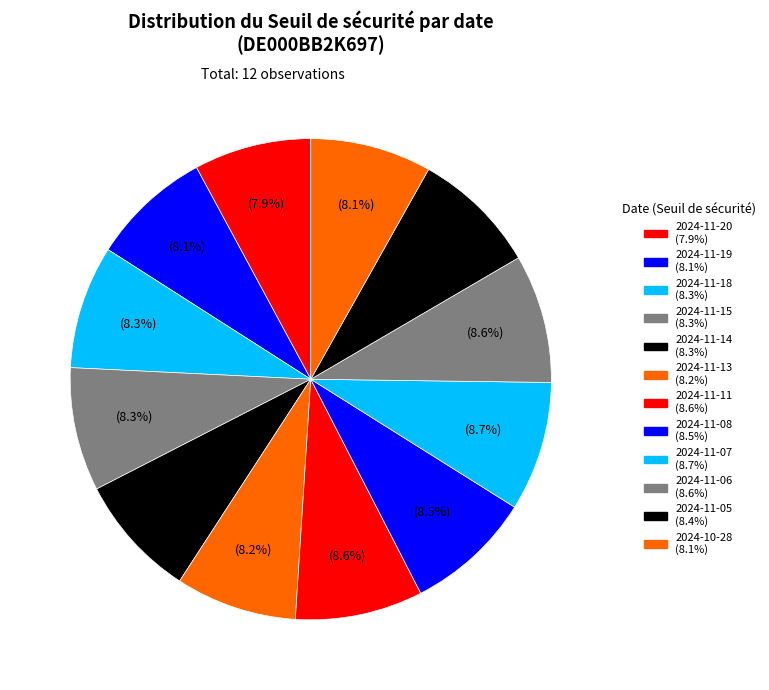

To the nearest percent, what is the combined percentage of 2024-11-14 and 2024-11-15?

17%